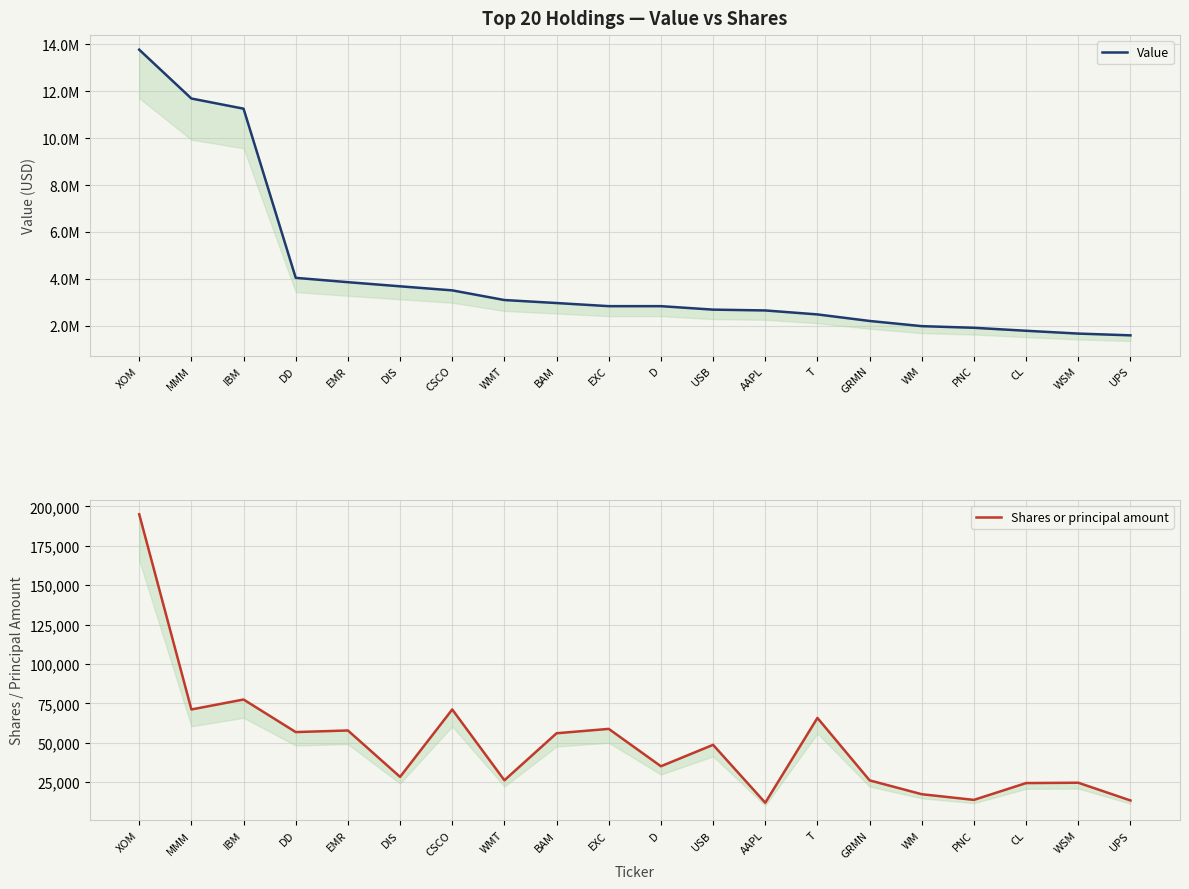

What are all the series names shown in the legend?

Value, Shares or principal amount